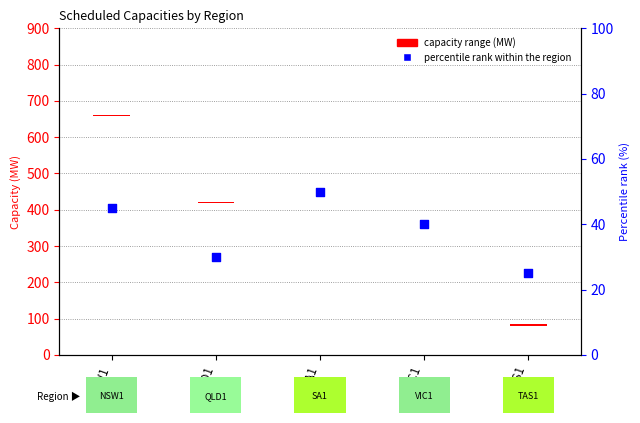

What is the change in value from QLD1 to TAS1?

-5